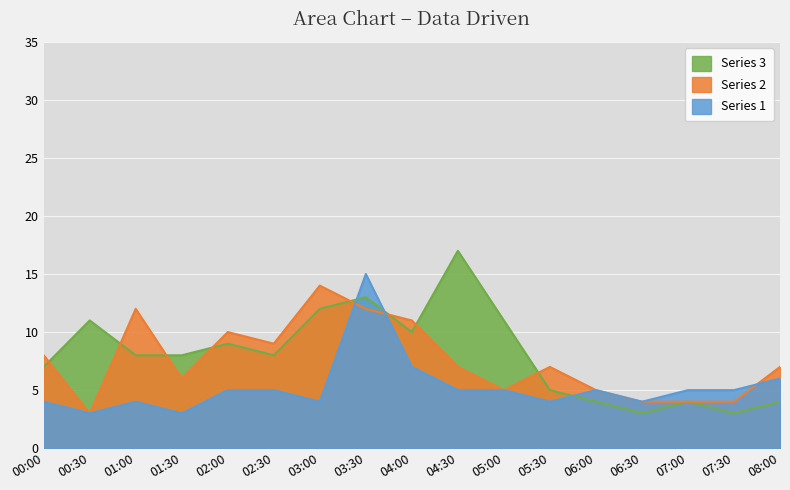

How many lines are shown in the chart?

3